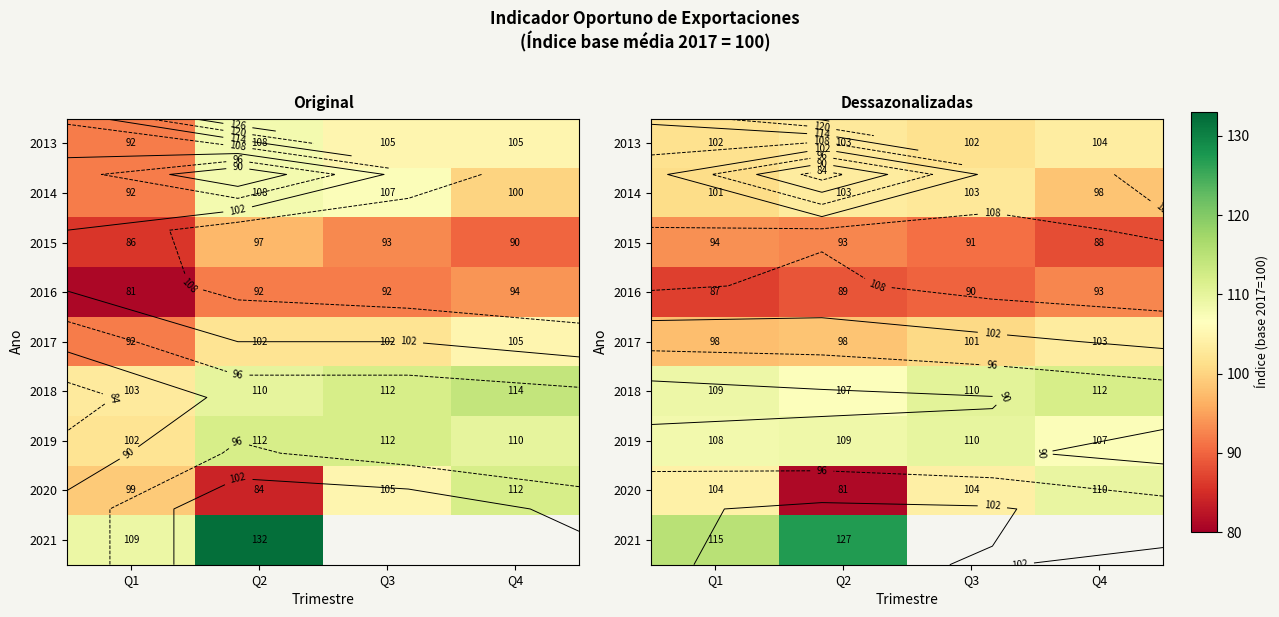

How many data points in 2019 are less than 108?

1